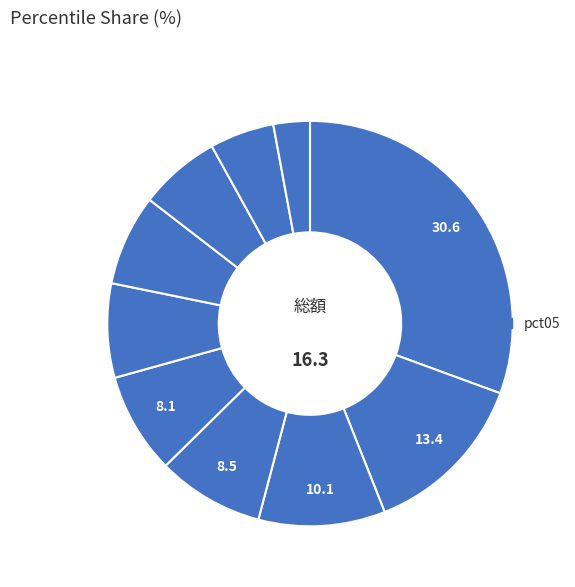

Count the number of slices in the pie.

10